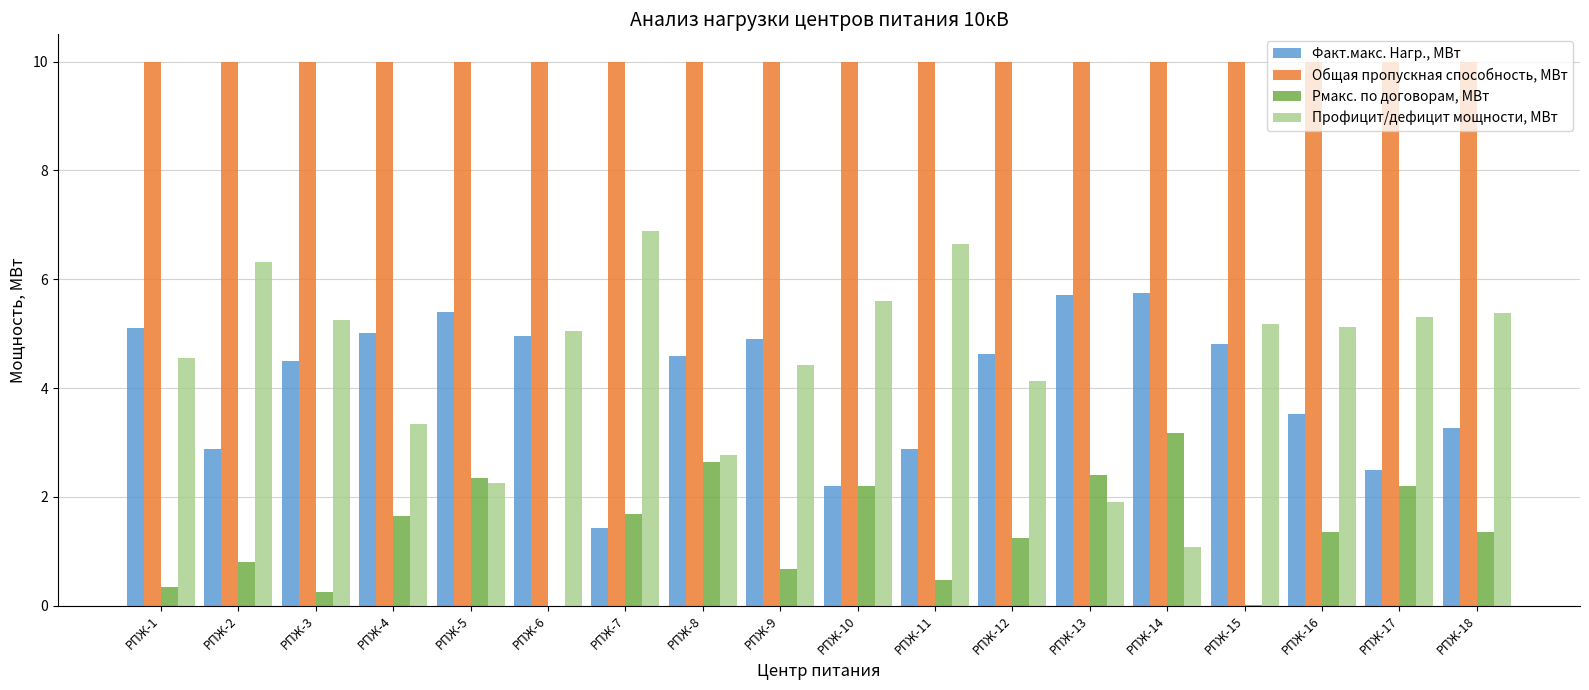

How many values in the Факт.макс. Нагр., МВт series exceed 4?

11